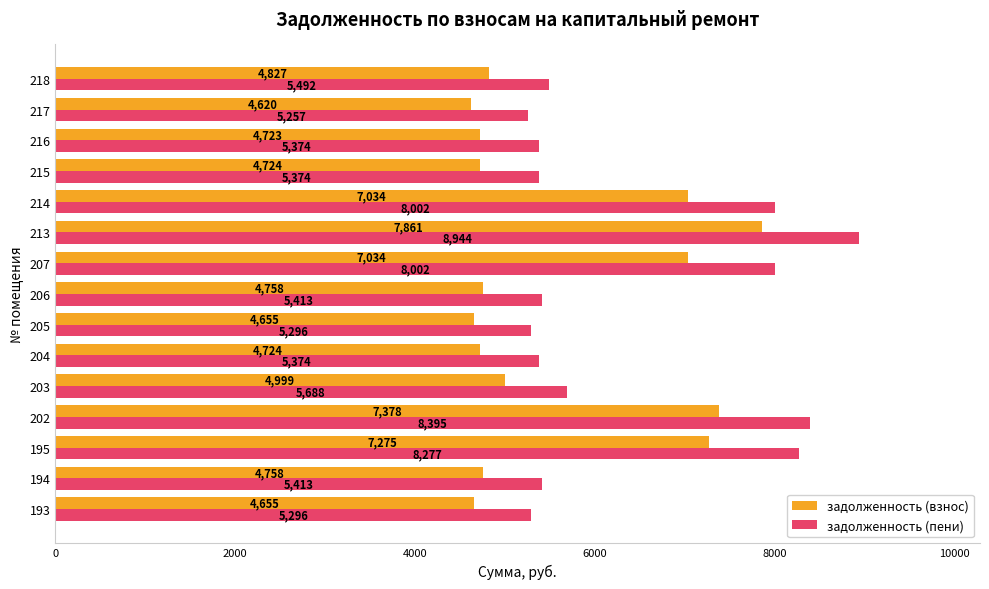

At 217, list the series in order from largest to smallest.

задолженность (пени), задолженность (взнос)